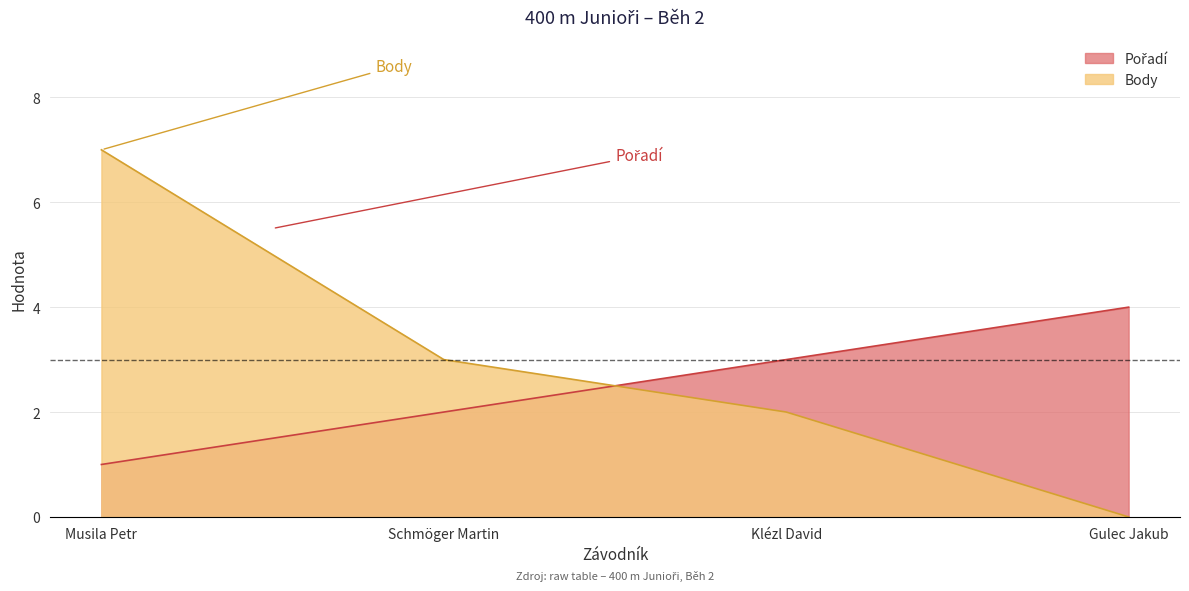

Reading right to left, transcribe all the data shown in this chart.

Pořadí: Gulec Jakub=4	Klézl David=3	Schmöger Martin=2	Musila Petr=1
Body: Gulec Jakub=0	Klézl David=2	Schmöger Martin=3	Musila Petr=7